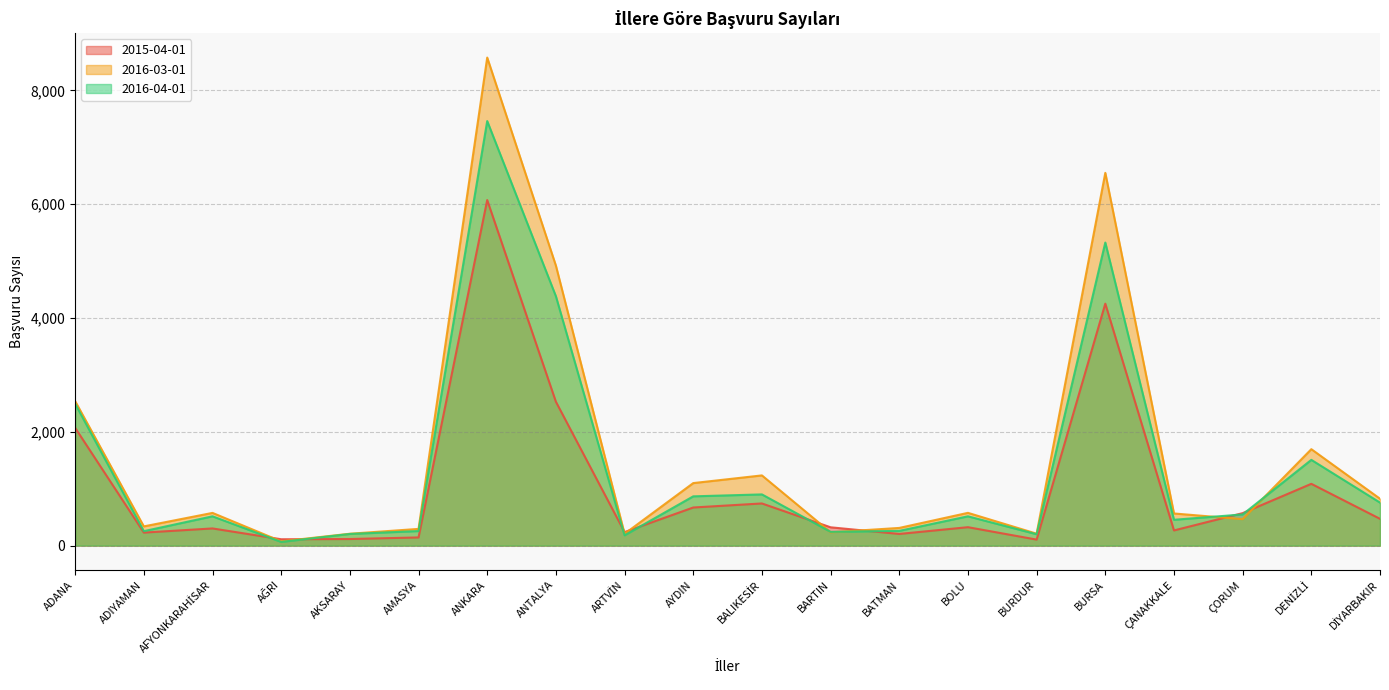

Which series has the widest spread of values?

2016-03-01